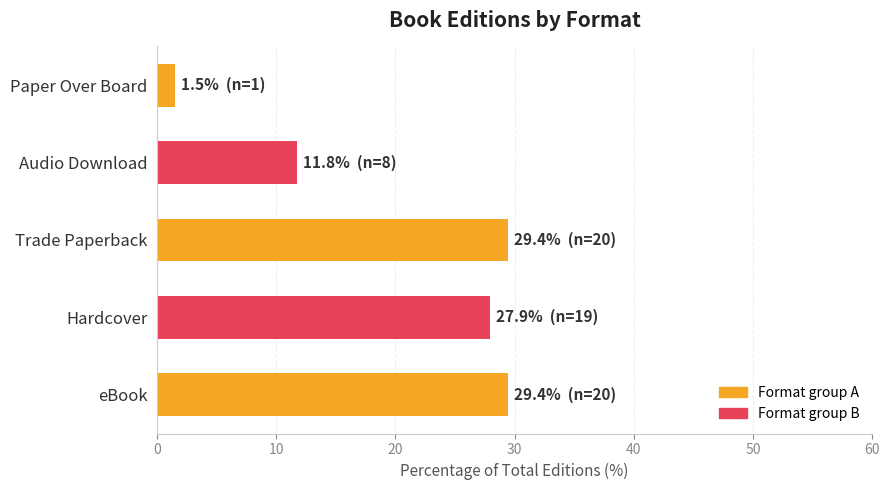

What is the smallest value displayed?

1.5